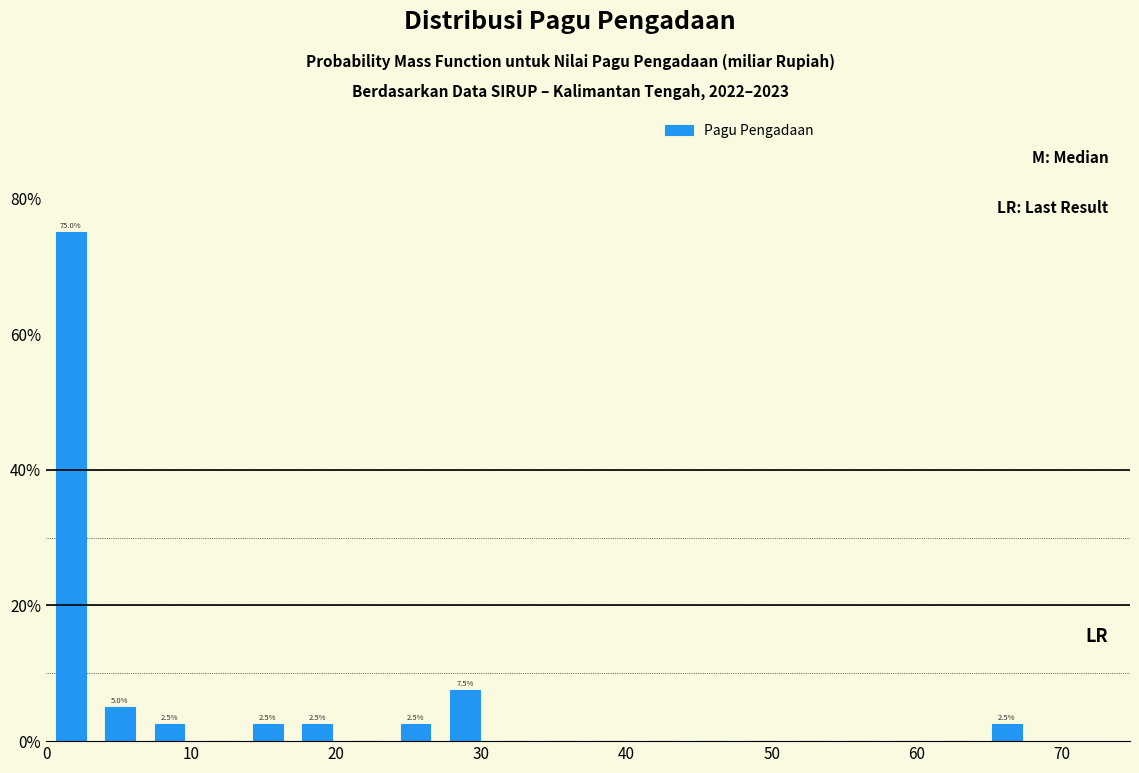

Around what value on the x-axis is the tallest bar? Give the approximate position of its centre, as read against the axis.

2